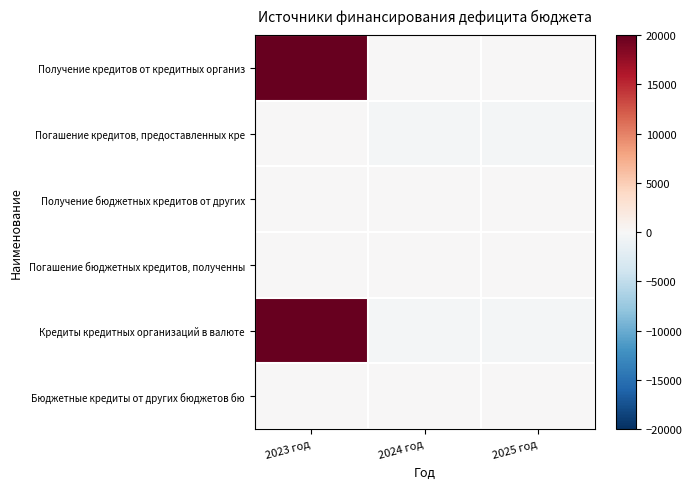

Which has a higher value, 2023 год or 2024 год?

2023 год